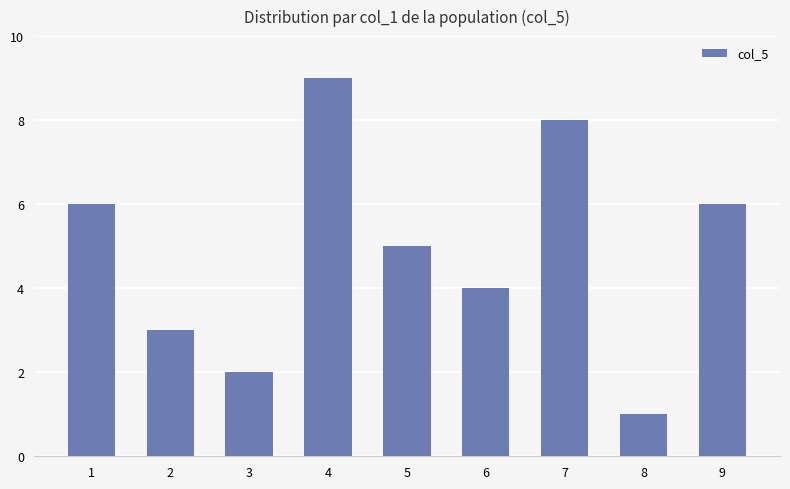

Which category has the highest value across all series?

4